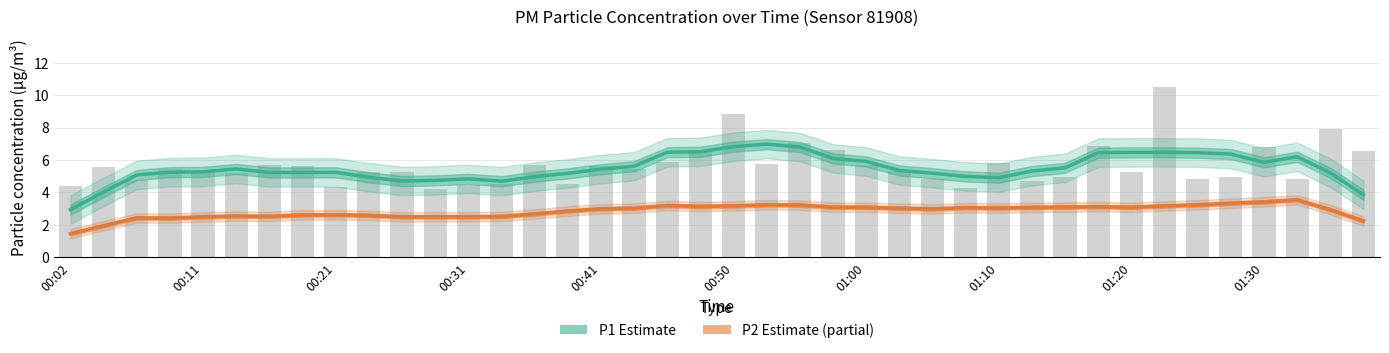

What is the total value across all series at 01:10?

8.0